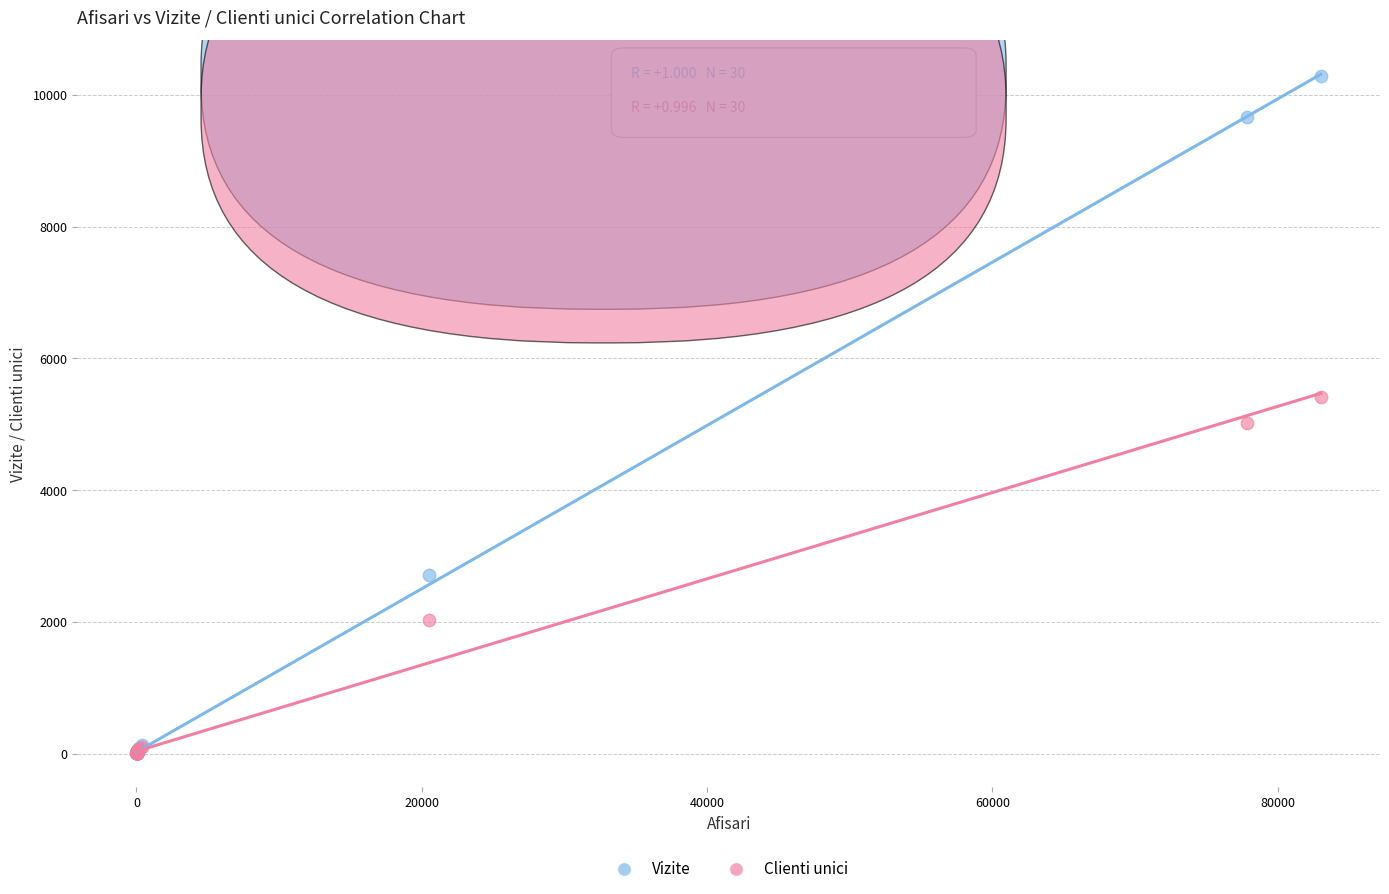

In the Vizite series, what Y value is closest to 5144?

2712